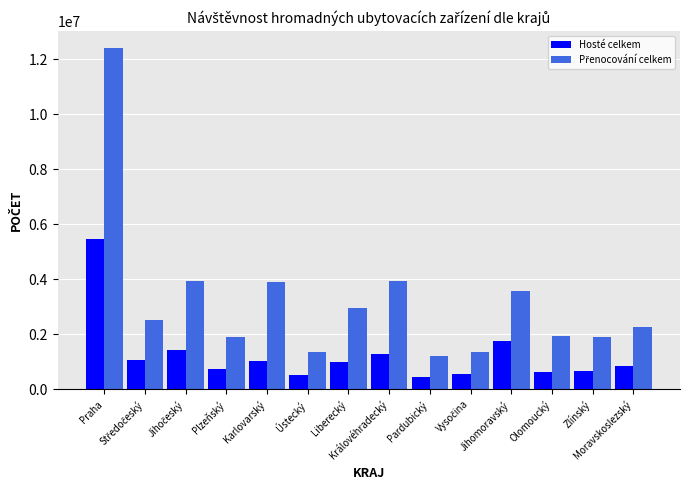

At how many categories does at least one series exceed 2107466?

8